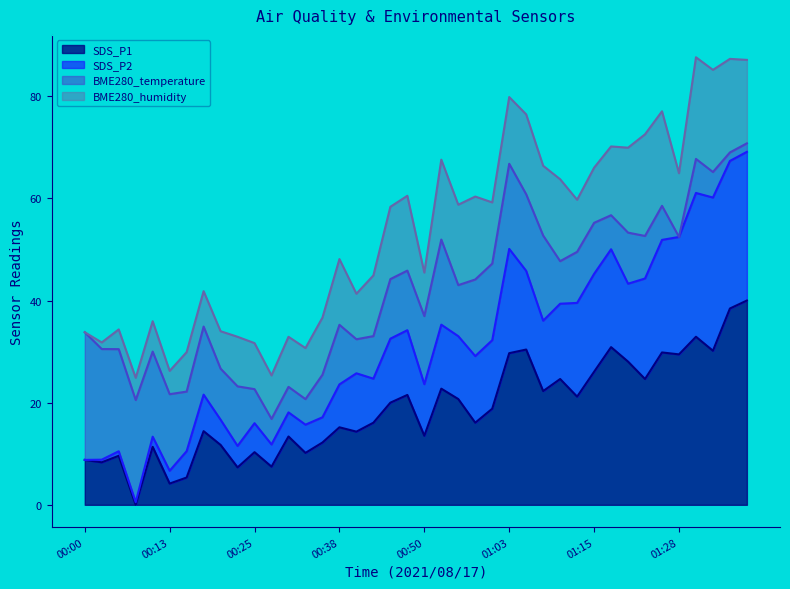

Where does the SDS_P1 series first go above 18?

00:45